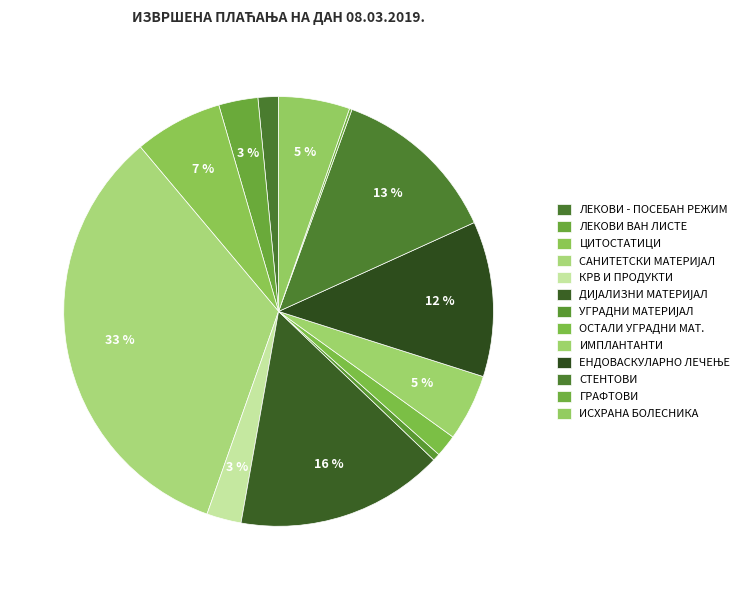

Count the number of slices in the pie.

13